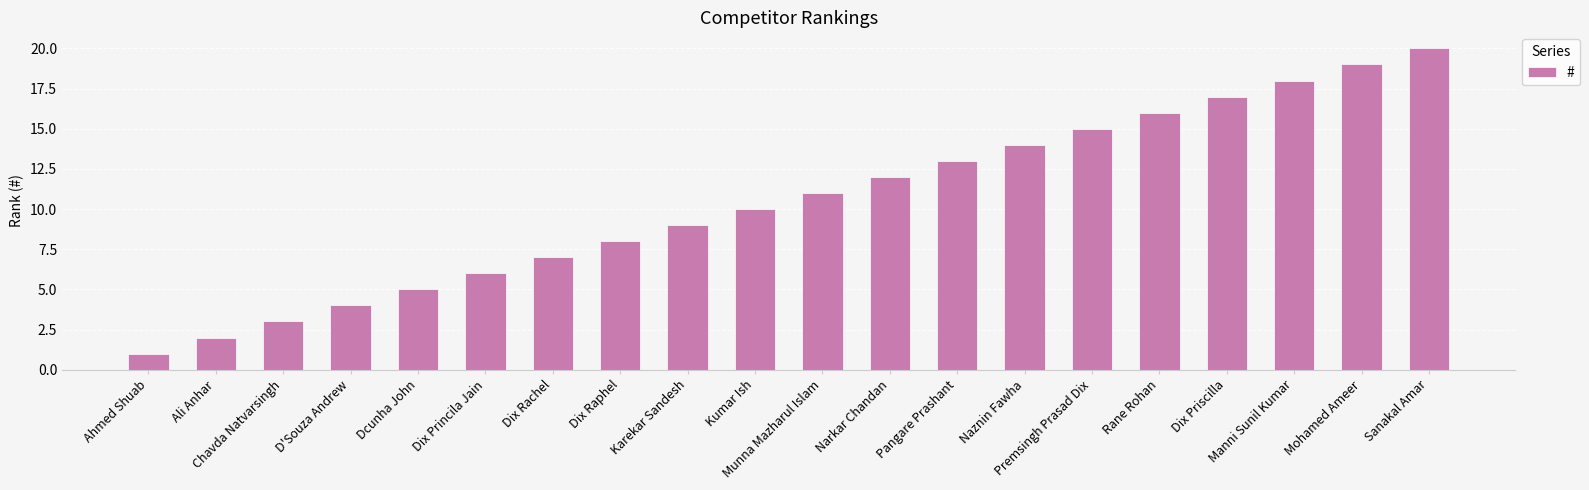

List the labels in order of value, smallest first.

Ahmed Shuab, Ali Anhar, Chavda Natvarsingh, D'Souza Andrew, Dcunha John, Dix Princila Jain, Dix Rachel, Dix Raphel, Karekar Sandesh, Kumar Ish, Munna Mazharul Islam, Narkar Chandan, Pangare Prashant, Naznin Fawha, Premsingh Prasad Dix, Rane Rohan, Dix Priscilla, Manni Sunil Kumar, Mohamed Ameer, Sanakal Amar